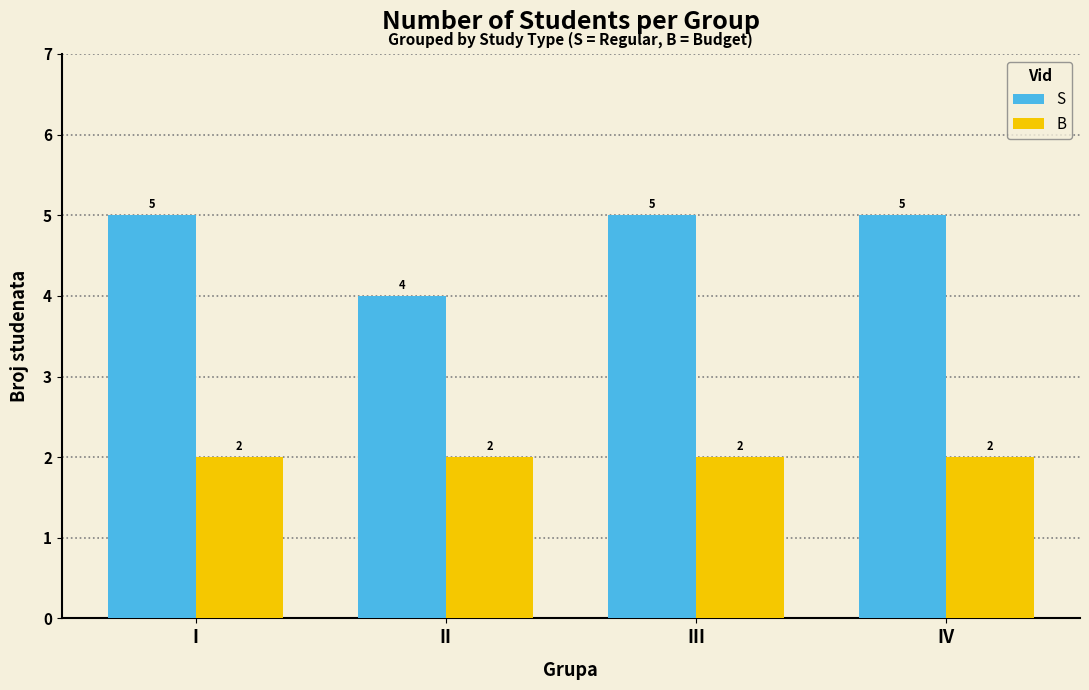

Rank the series at IV from lowest to highest value.

B, S